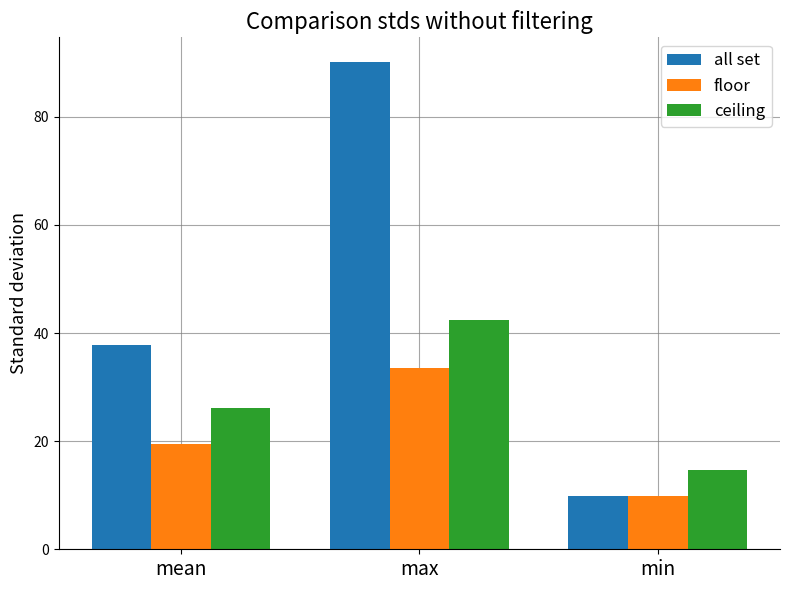

How many categories are shown in the chart?

3